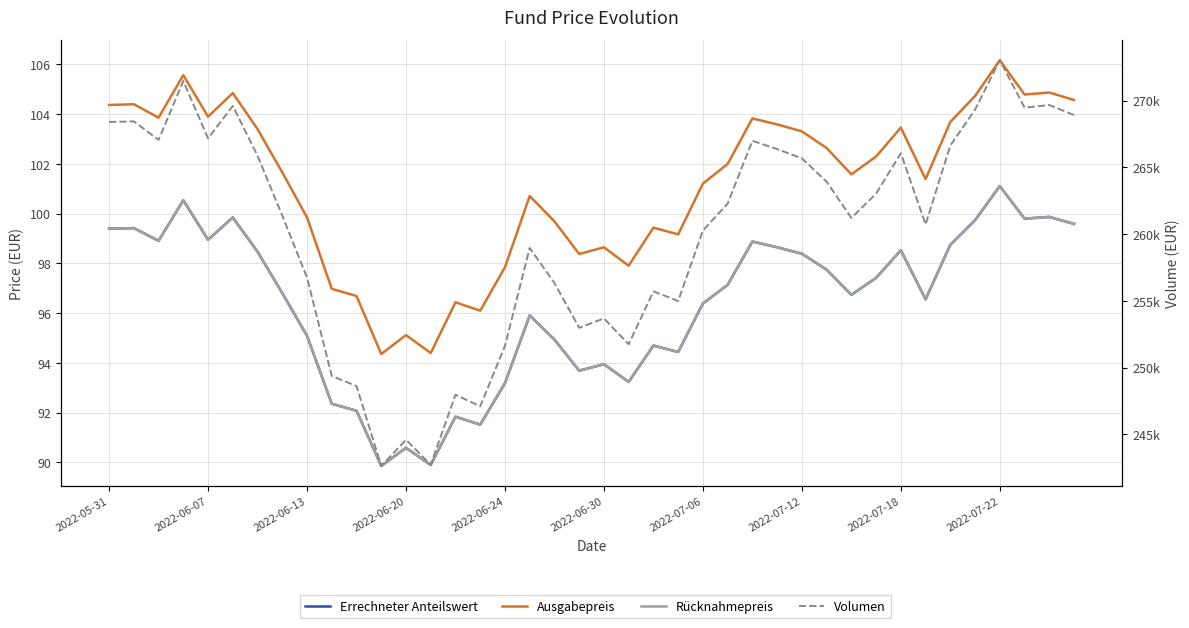

In Ausgabepreis, how many points are higher than both neighbors (excluding endpoints)?

12